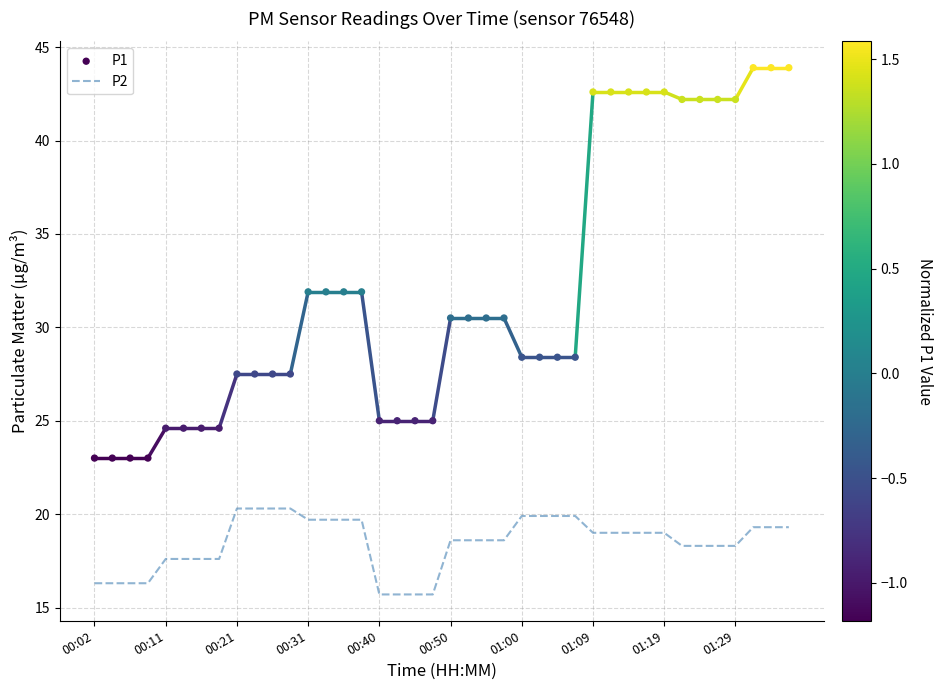

Which series has the widest spread of Y values?

P1